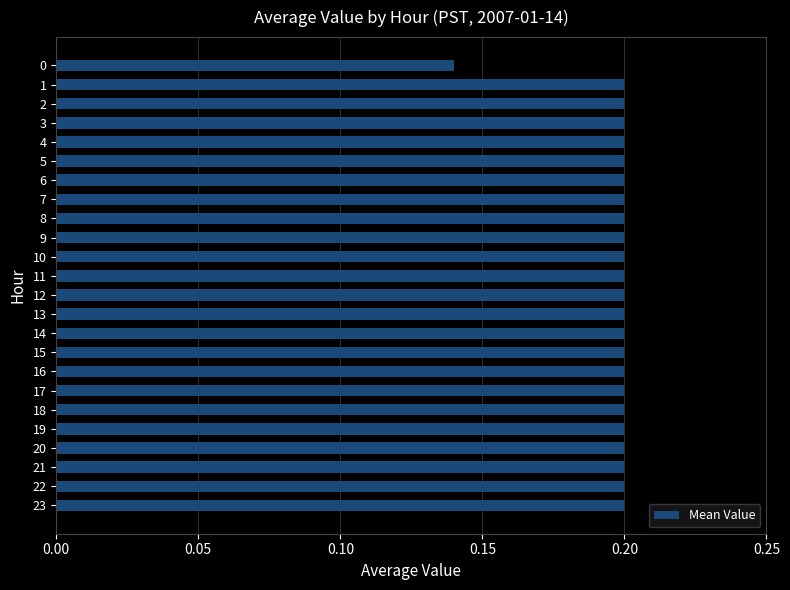

What is the value of the 24th bar from the top?

0.2